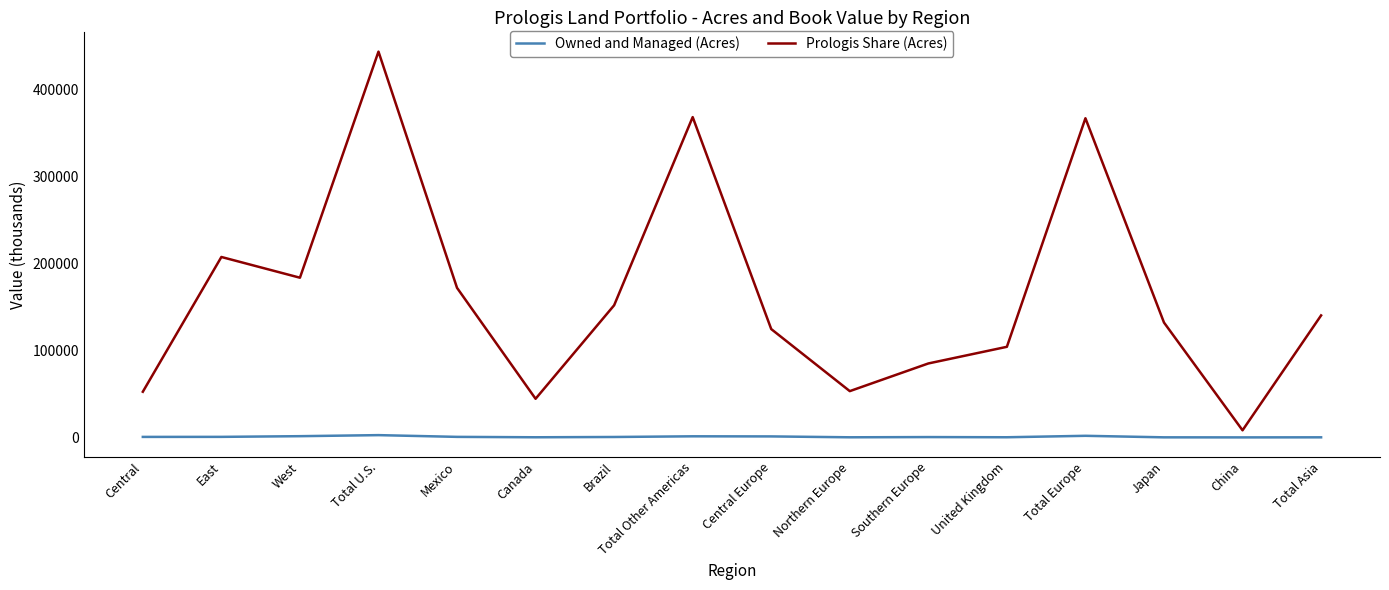

What is the difference between the maximum and minimum values in the Prologis Share (Acres) series?

435520